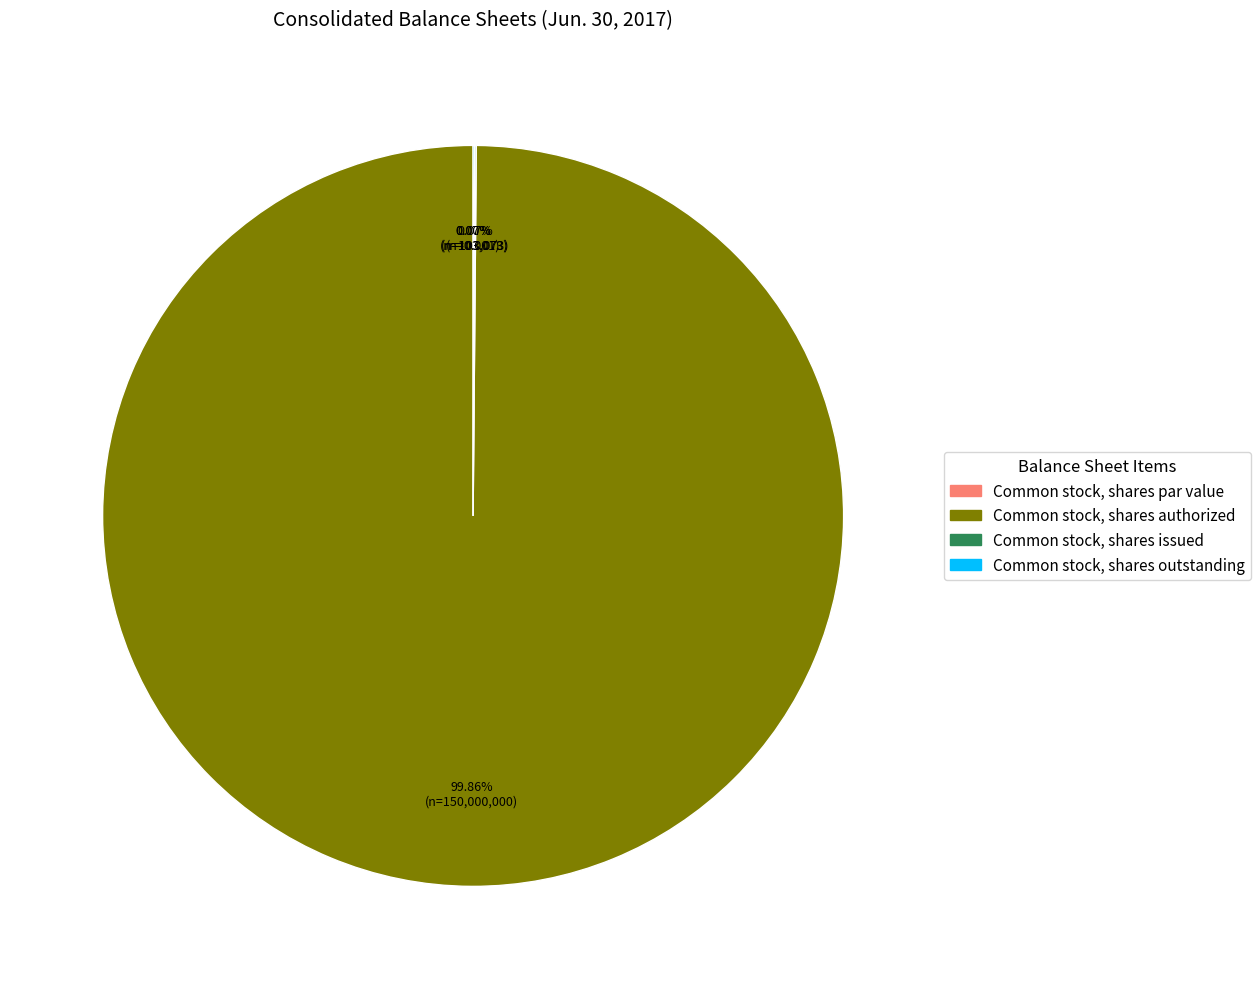

The Common stock, shares authorized slice represents 92% of the pie. True or false?

False